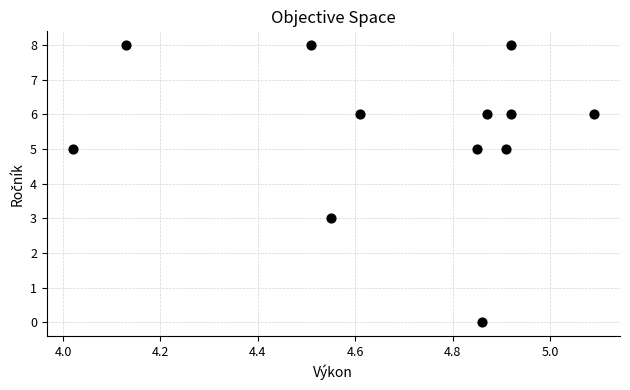

What is the range of Y values (max minus min)?

8